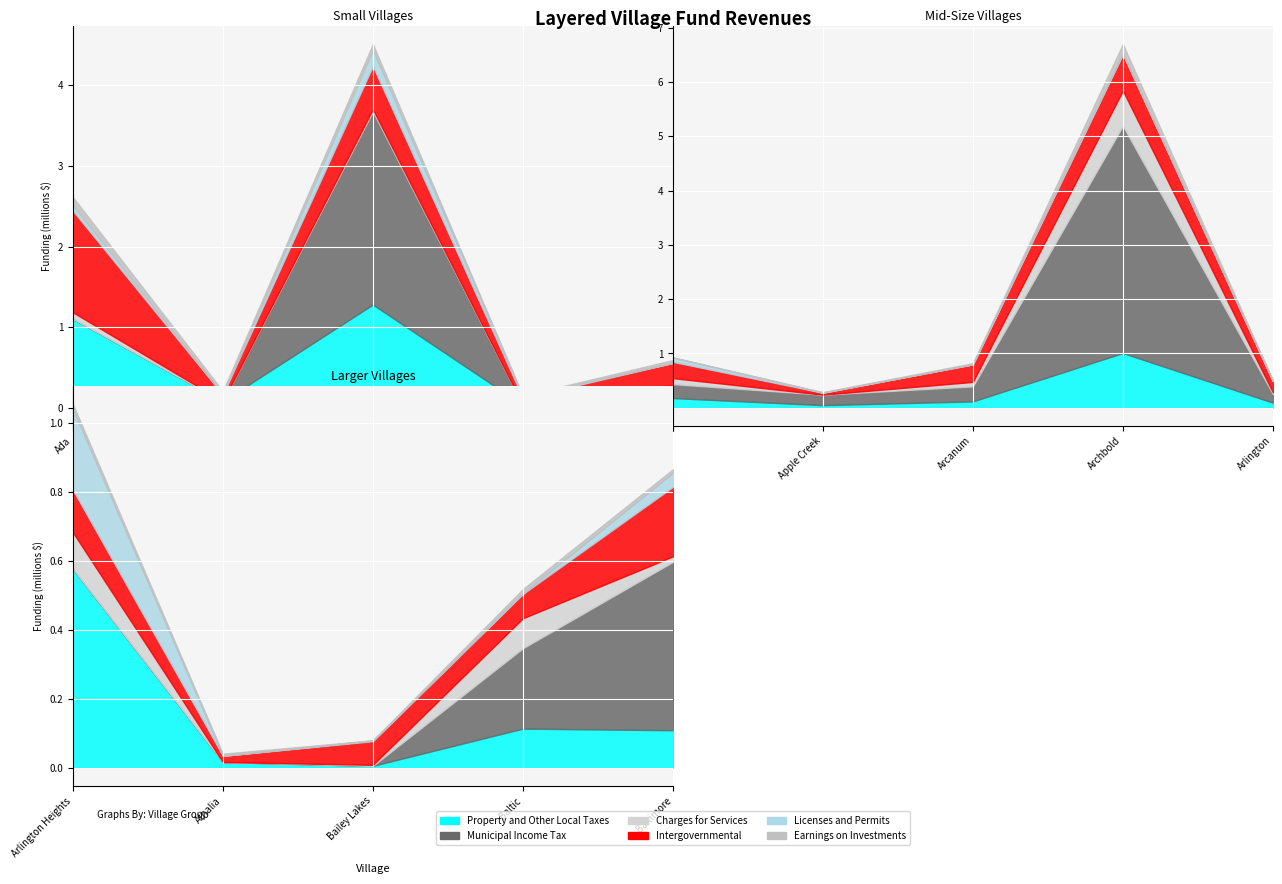

What is the sum of all Earnings on Investments values?

518936